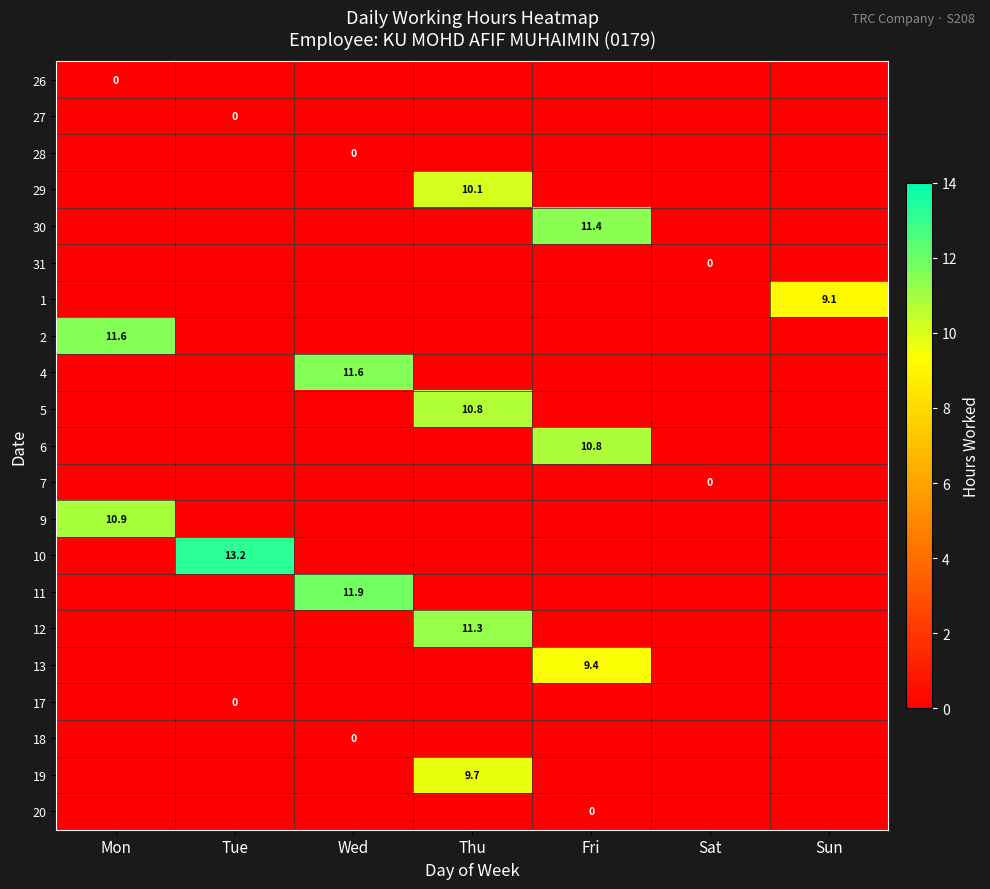

The value of 9 at Mon is 10.9. True or false?

True